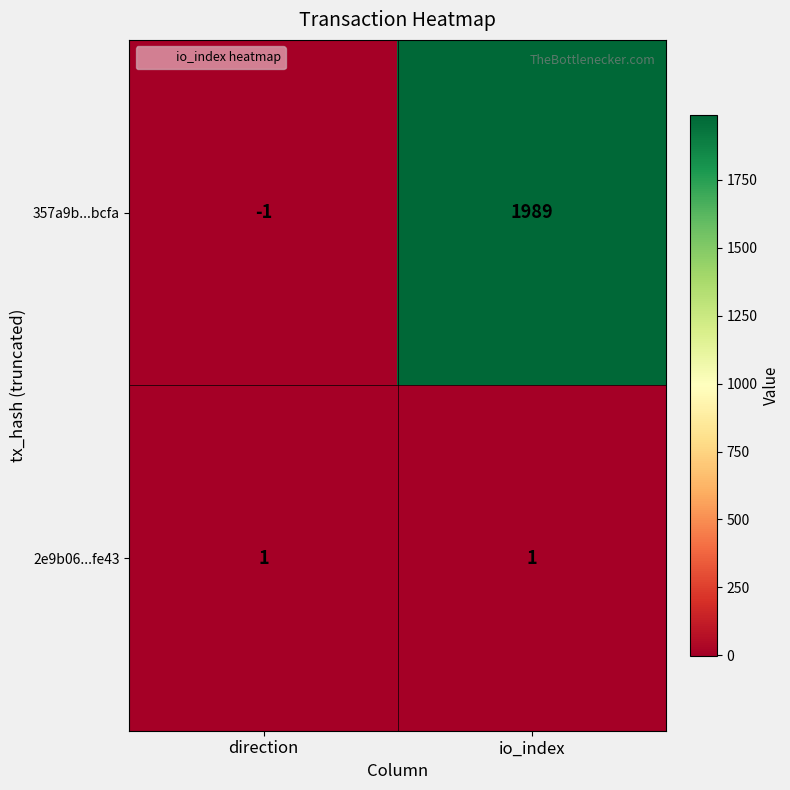

What is the difference between the 357a9b...bcfa values at io_index and direction?

1990